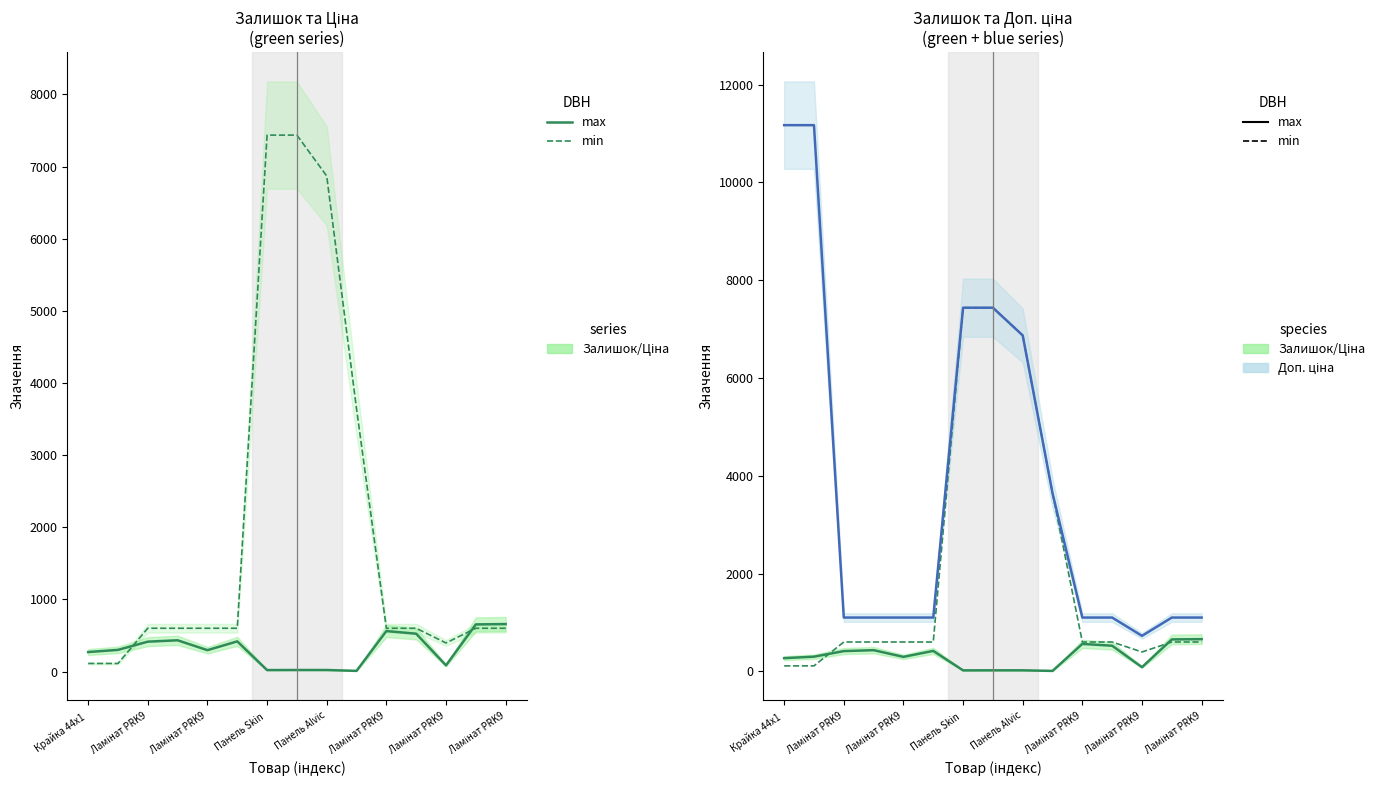

How many values in the Доп. ціна (max) series are below 1100?

1